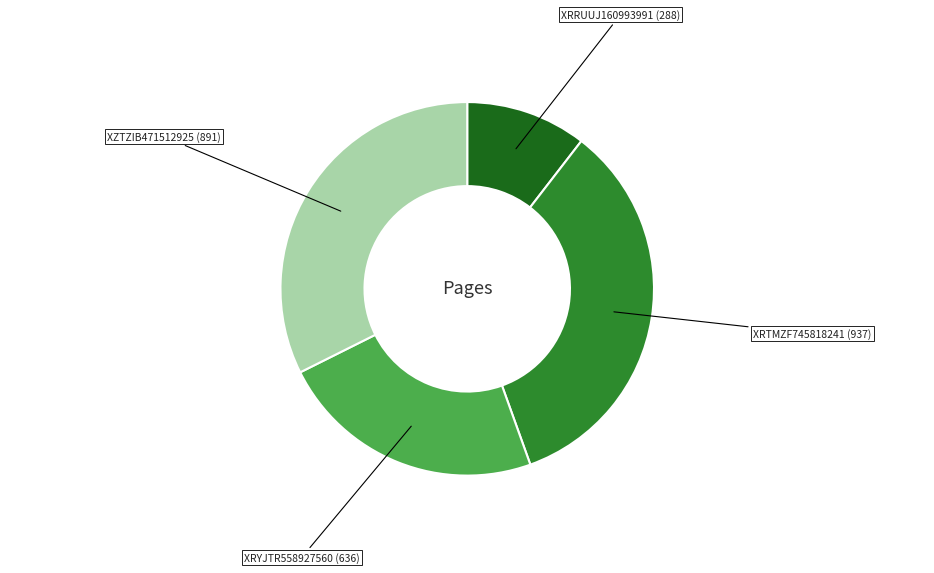

Does any single category account for the majority?

No